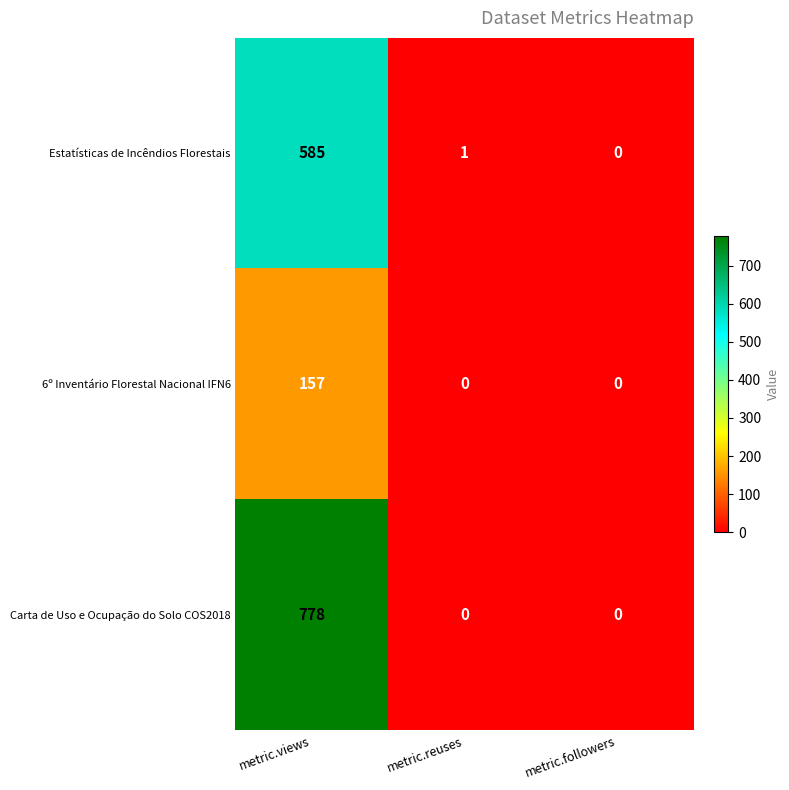

What is the spread (max minus min) of values at metric.reuses?

1